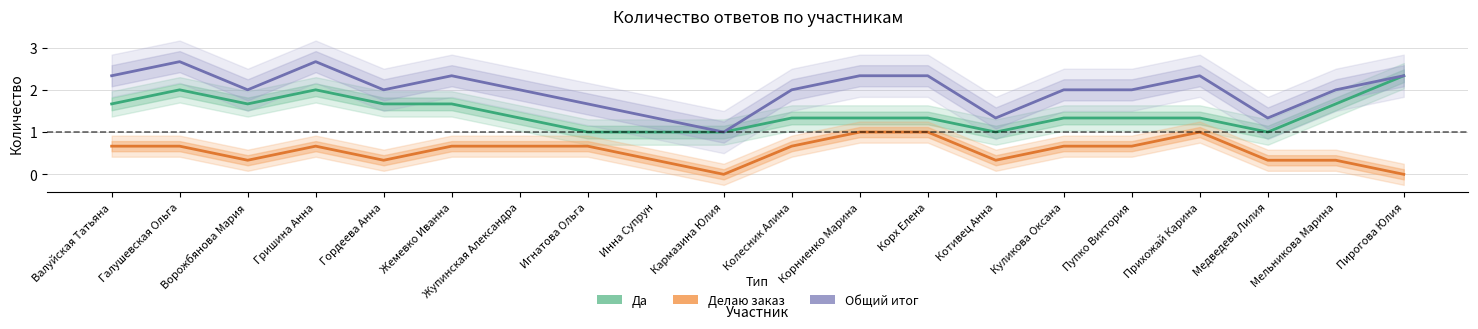

Rank the series at Гришина Анна from highest to lowest value.

Общий итог, Да, Делаю заказ